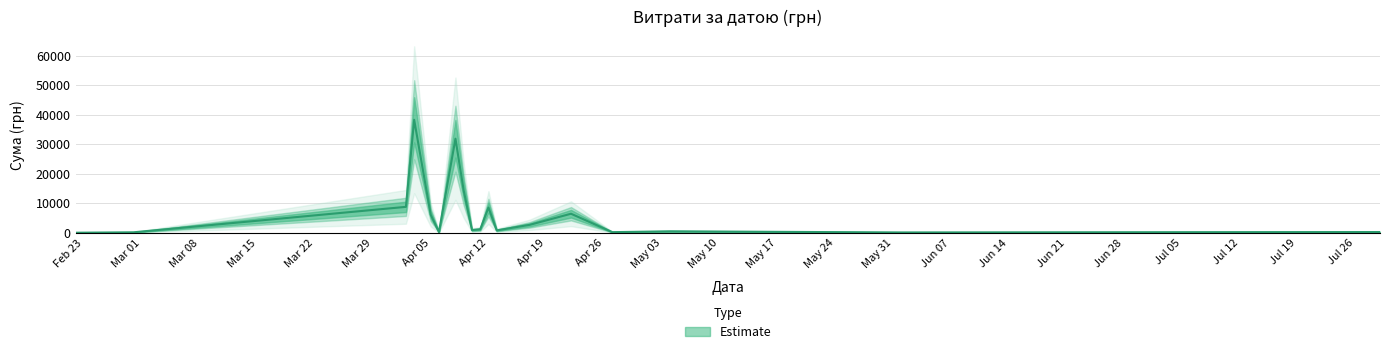

How many series are shown in this chart?

1